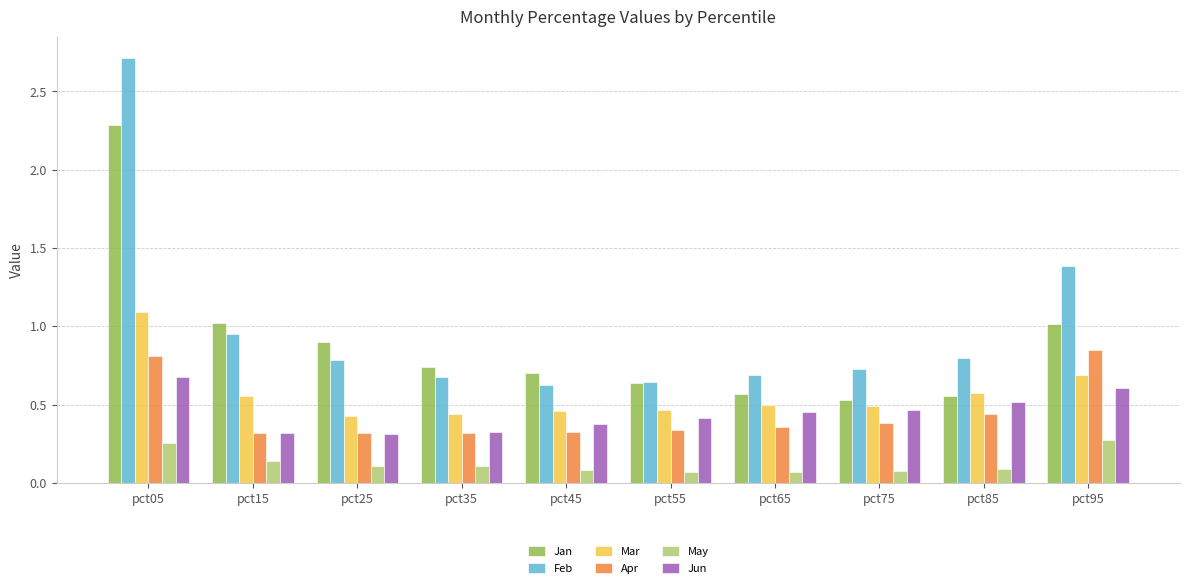

What is the difference between the maximum and minimum values in the Feb series?

2.1